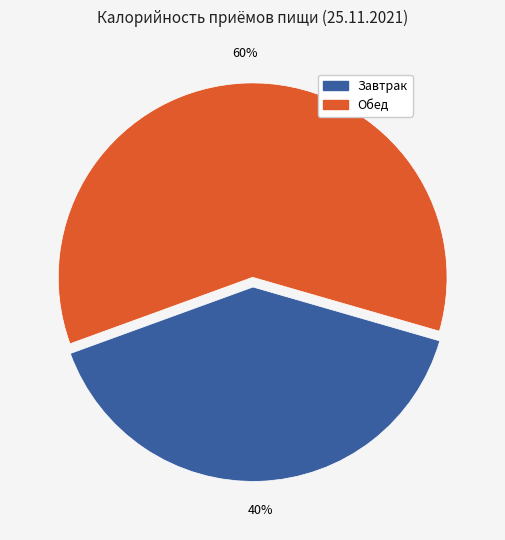

Is it true that Завтрак is 50% of the pie?

False